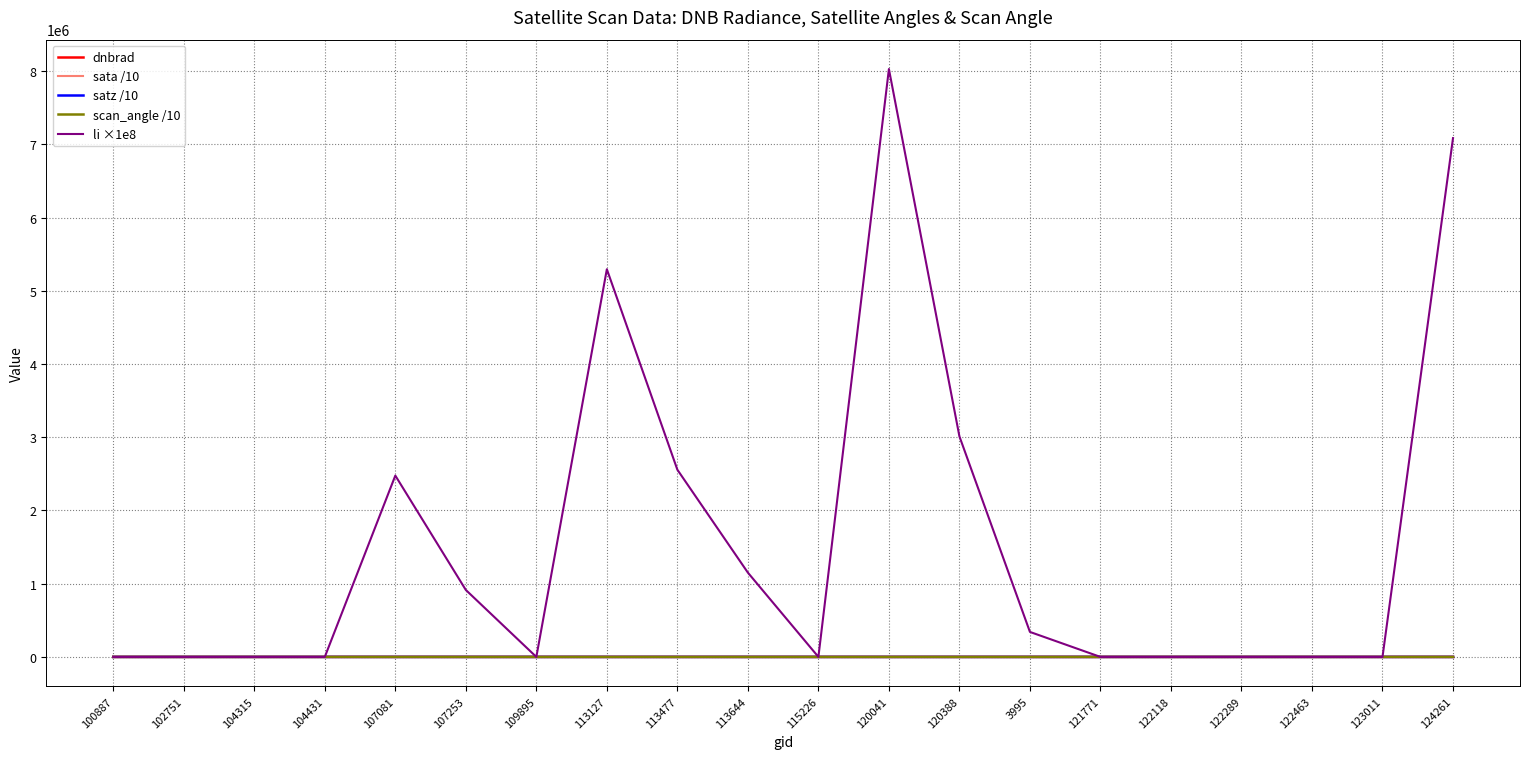

How many times do li ×1e8 and scan_angle /10 cross each other?

7